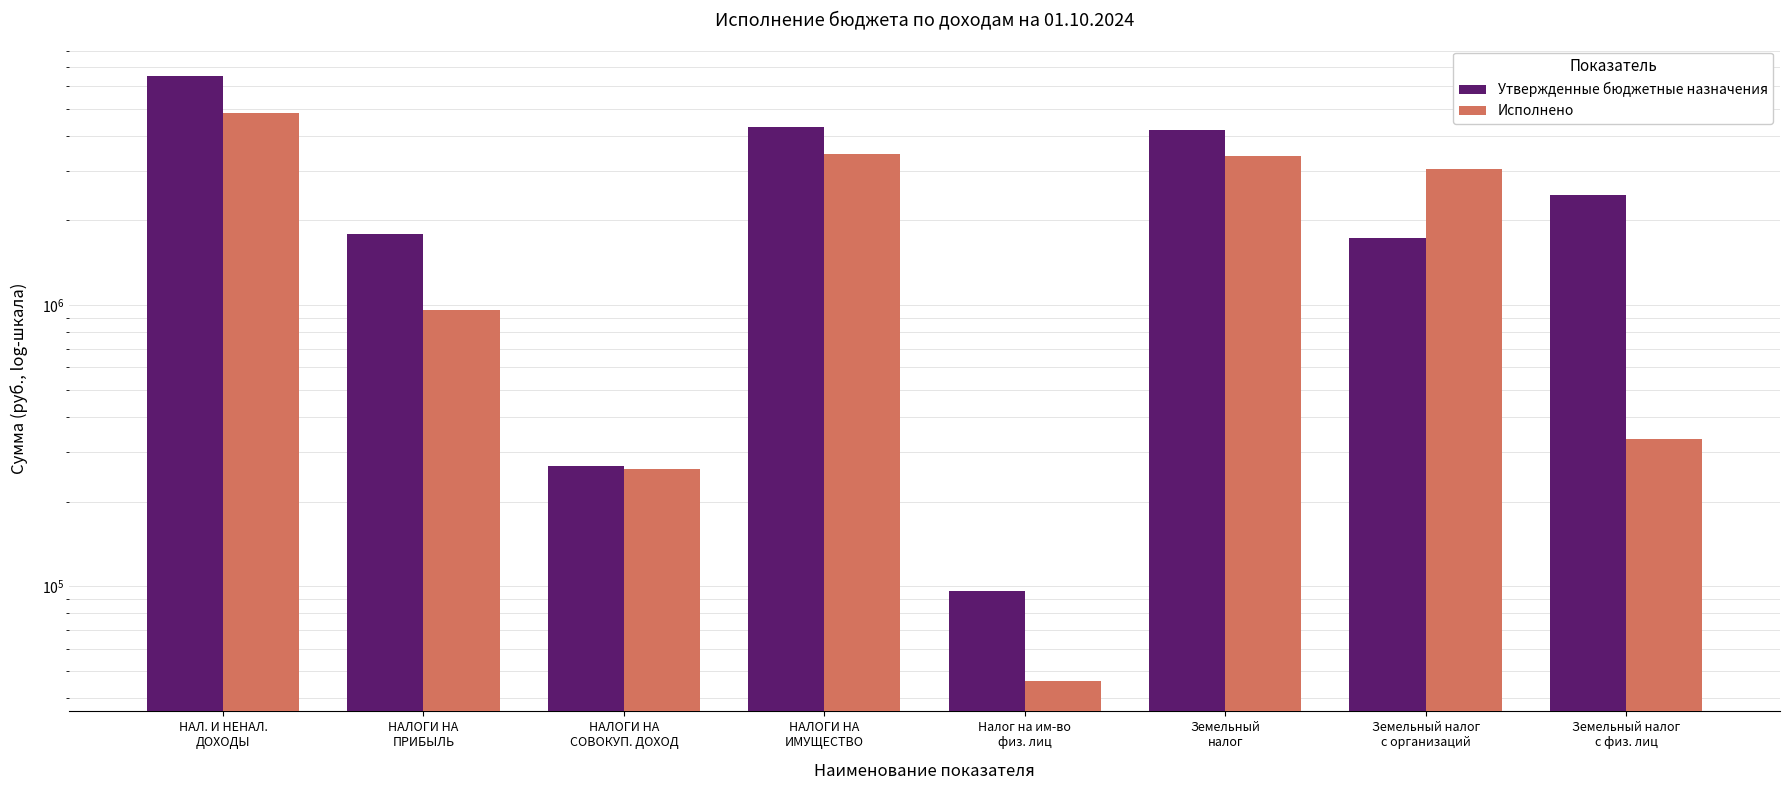

What position from the right is Земельный
налог?

3